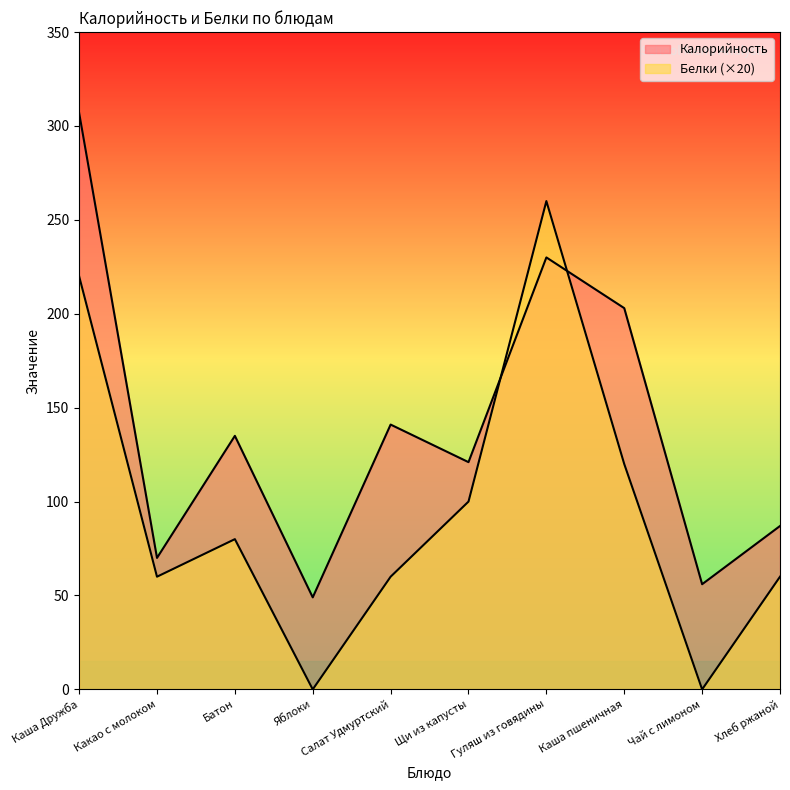

What is the difference between the Калорийность values at Щи из капусты and Батон?

14